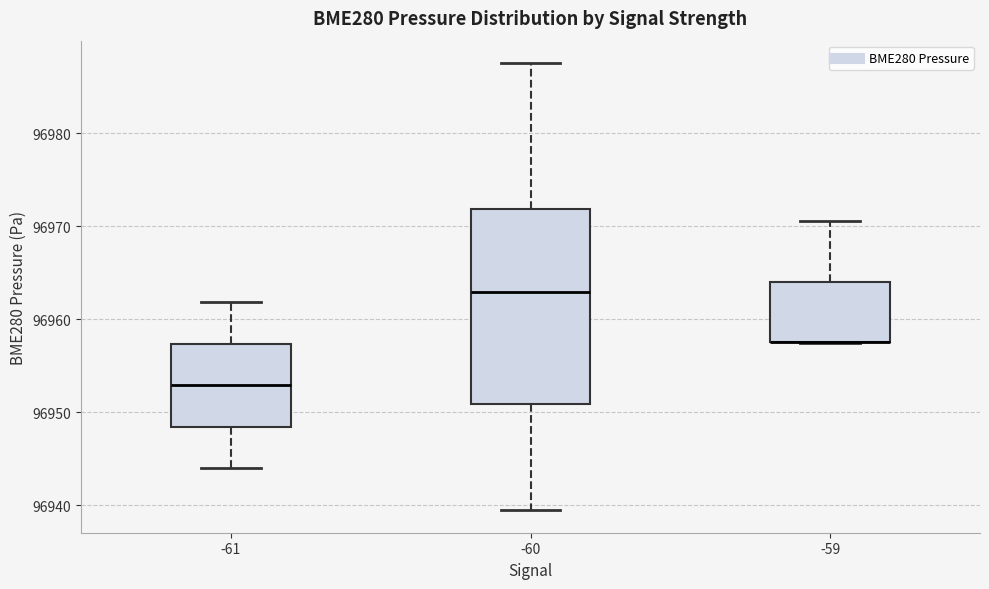

Which box is the tallest, from its lower edge to its upper edge?

-60